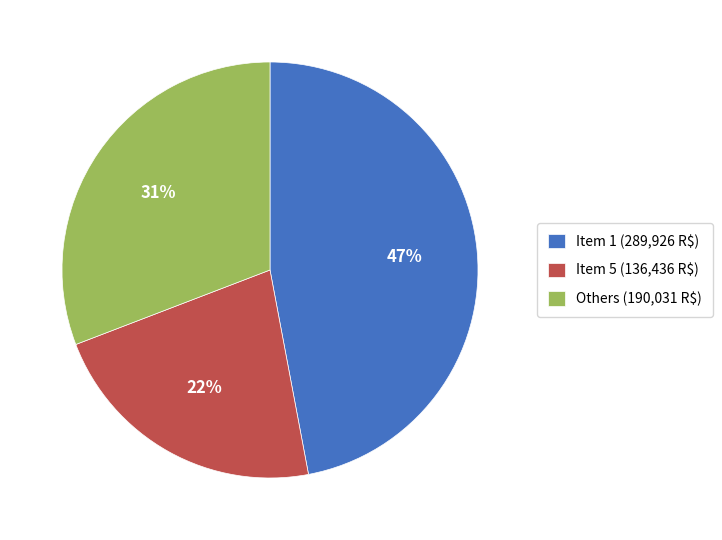

Which slice is the largest?

Item 1 (289,926 R$)